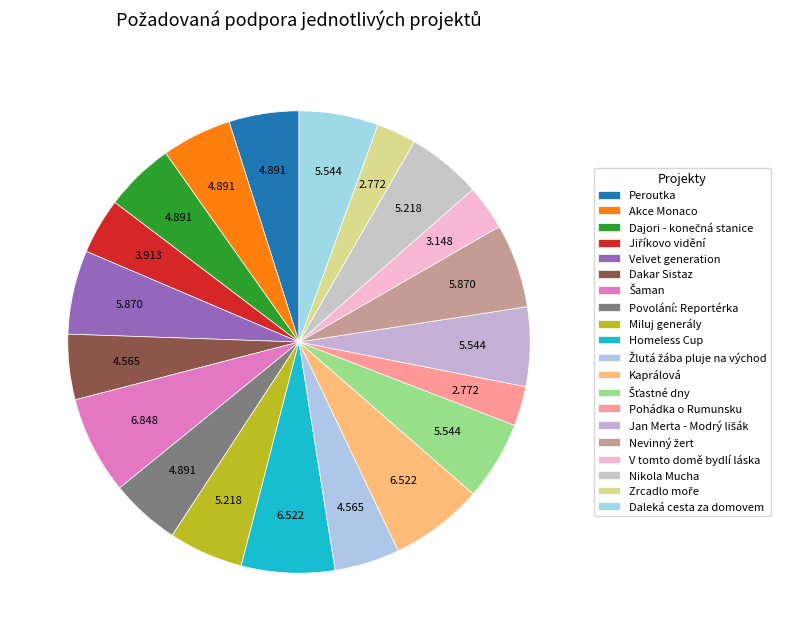

True or false: Povolání: Reportérka accounts for 5% of the total.

True